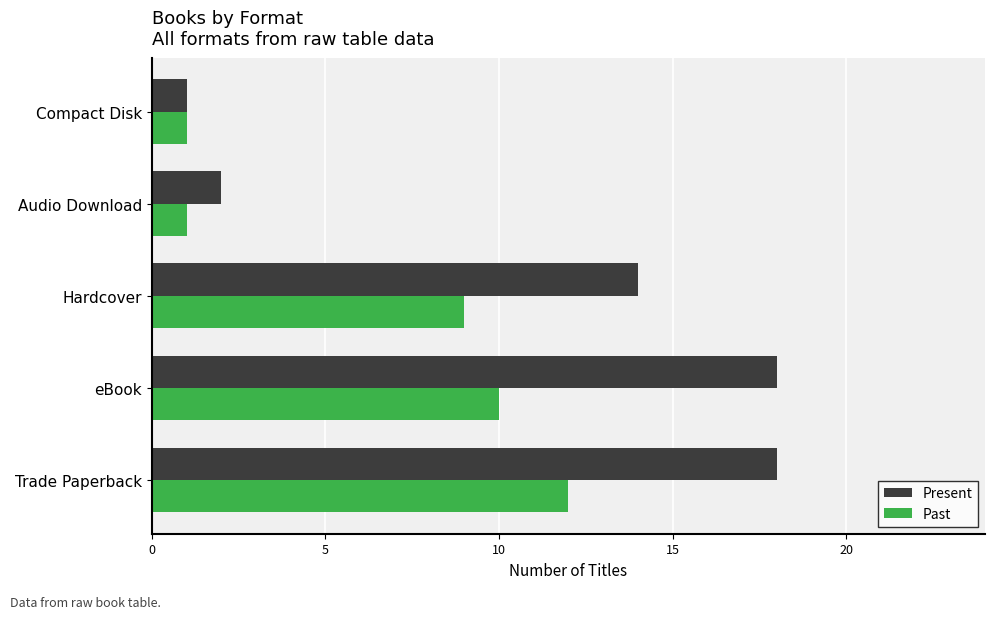

At which label is Past closest to 6?

Hardcover